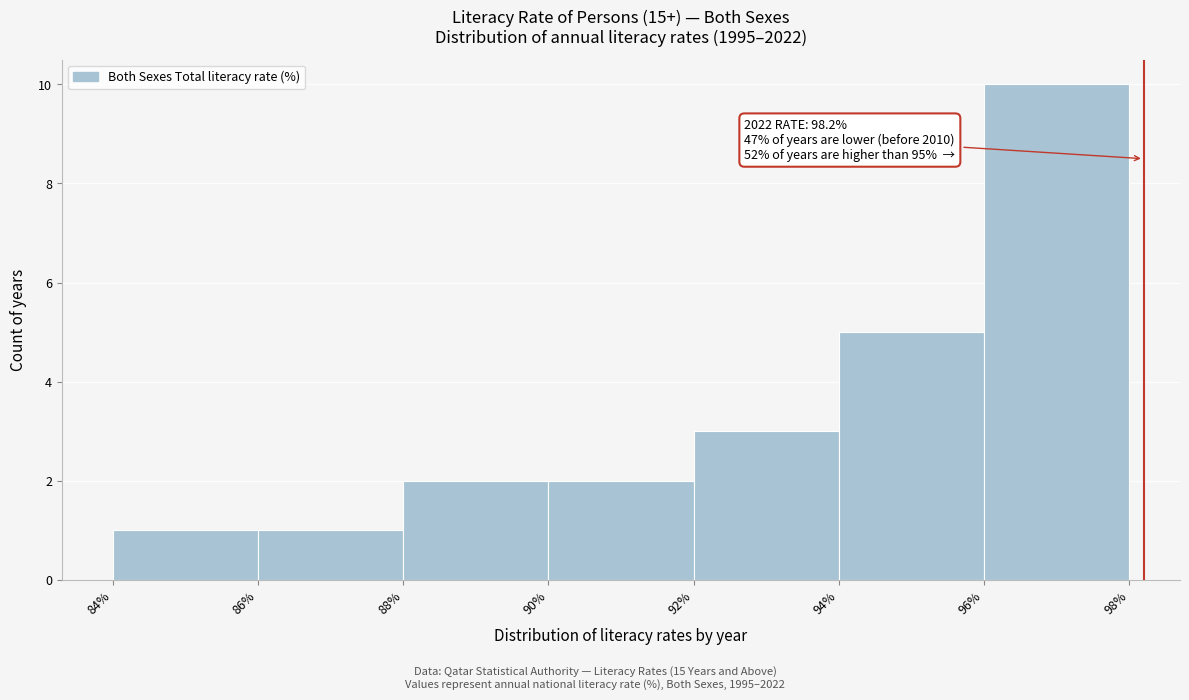

Which range on the x-axis has the tallest bar?

96% to 98%